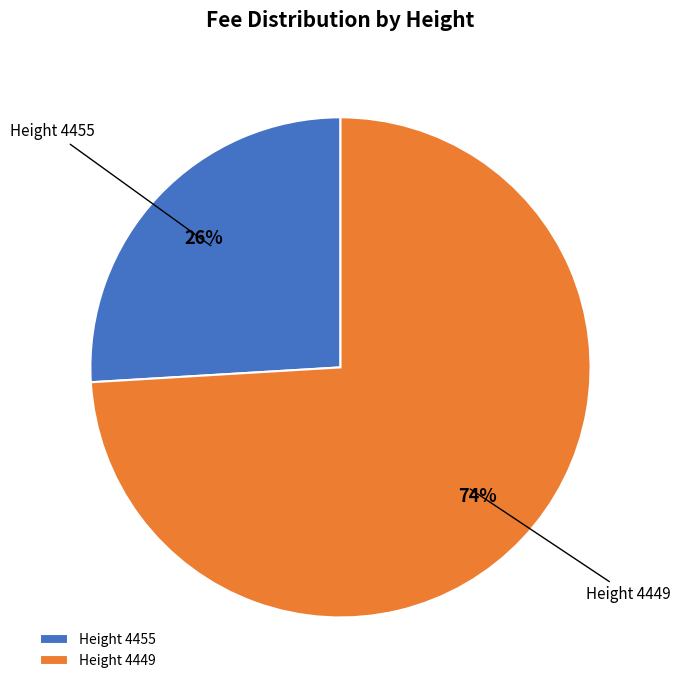

Does any single category account for the majority?

Yes